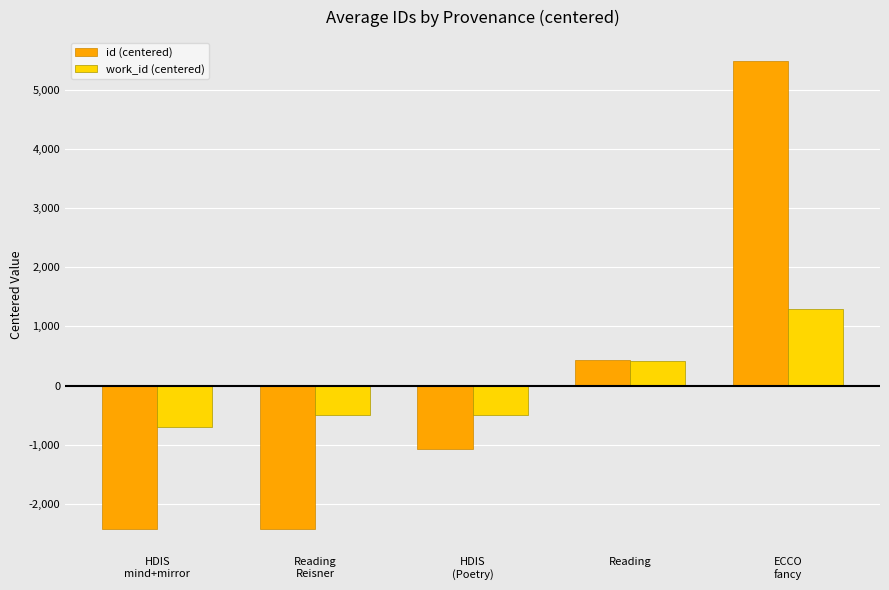

Where is work_id (centered) nearest to the value 291?

Reading